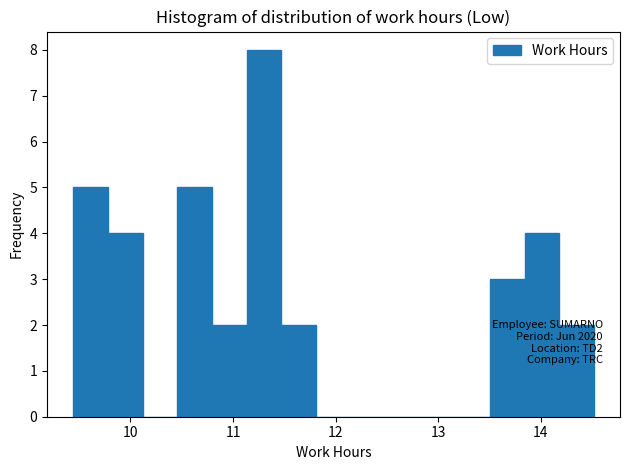

Around what value on the x-axis is the tallest bar? Give the approximate position of its centre, as read against the axis.

11.3